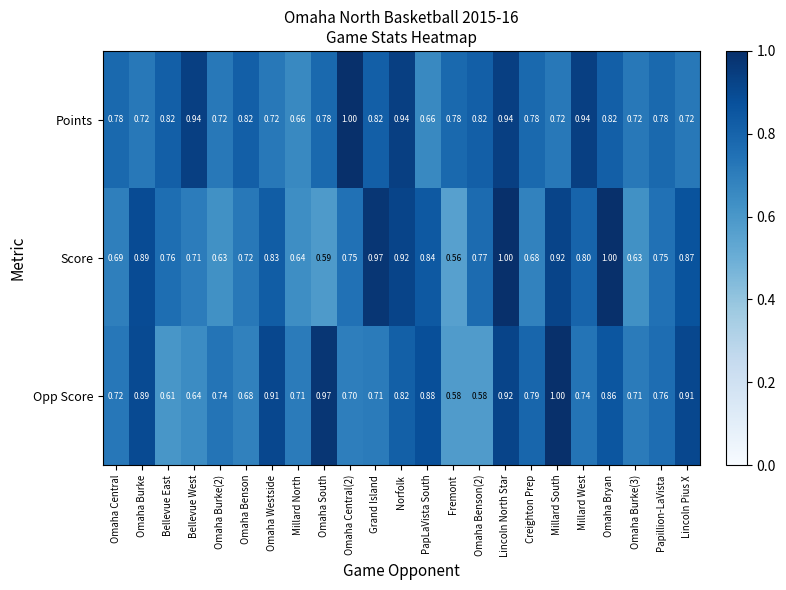

At which category is the sum across all series the highest?

Lincoln North Star